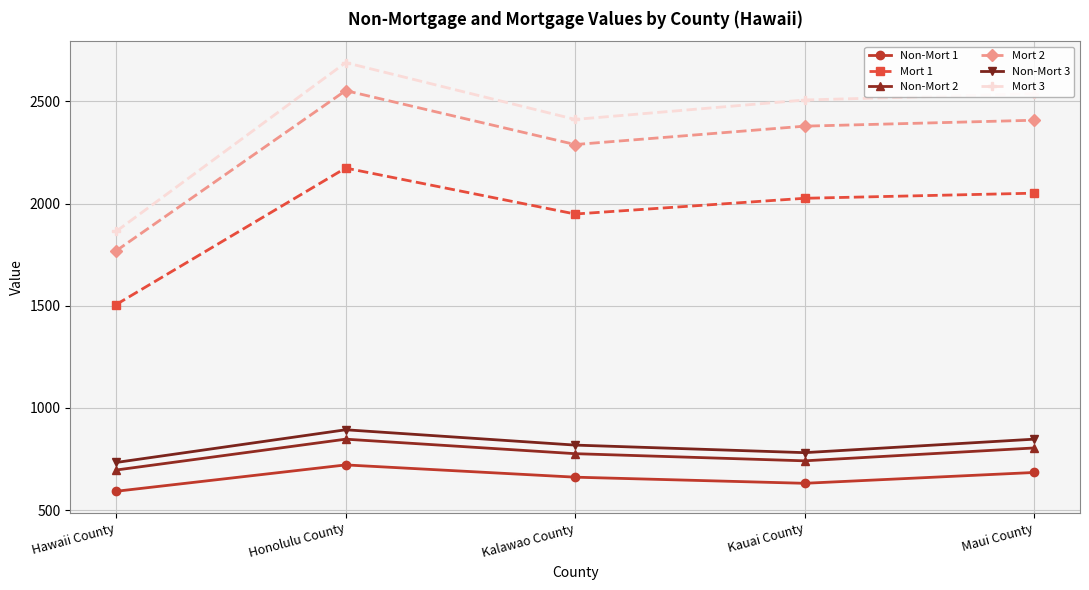

What is the difference between the maximum and minimum values in the Non-Mort 3 series?

160